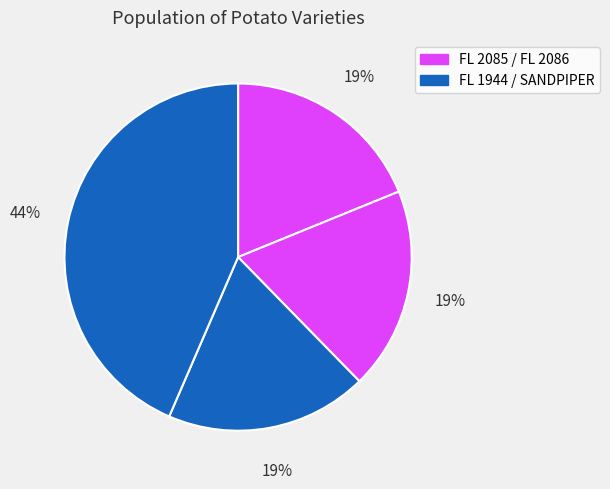

To the nearest percent, what is the average slice percentage?

25%